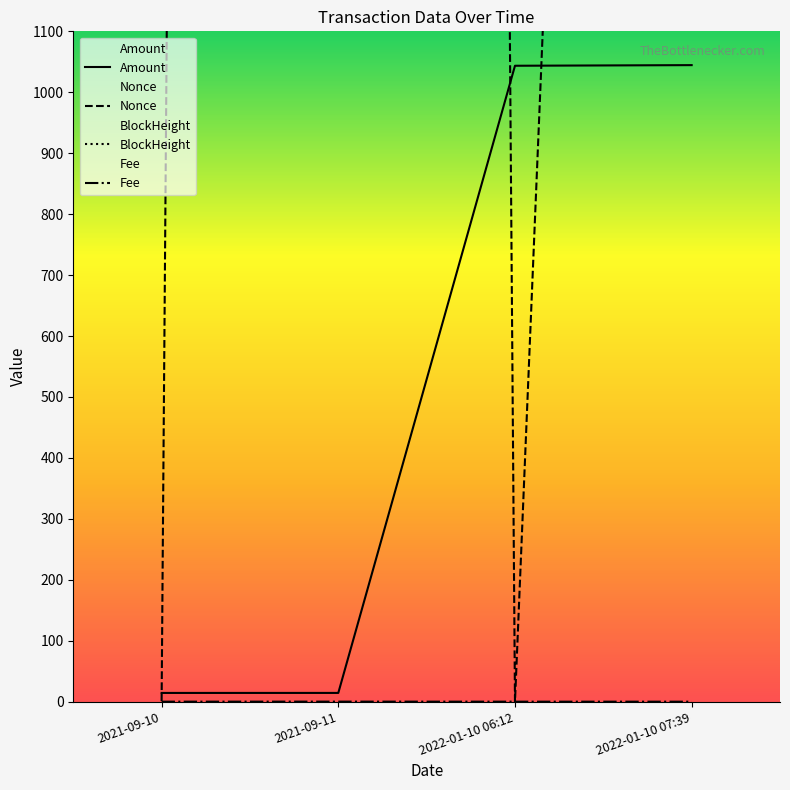

True or false: Fee and BlockHeight cross at least once.

False